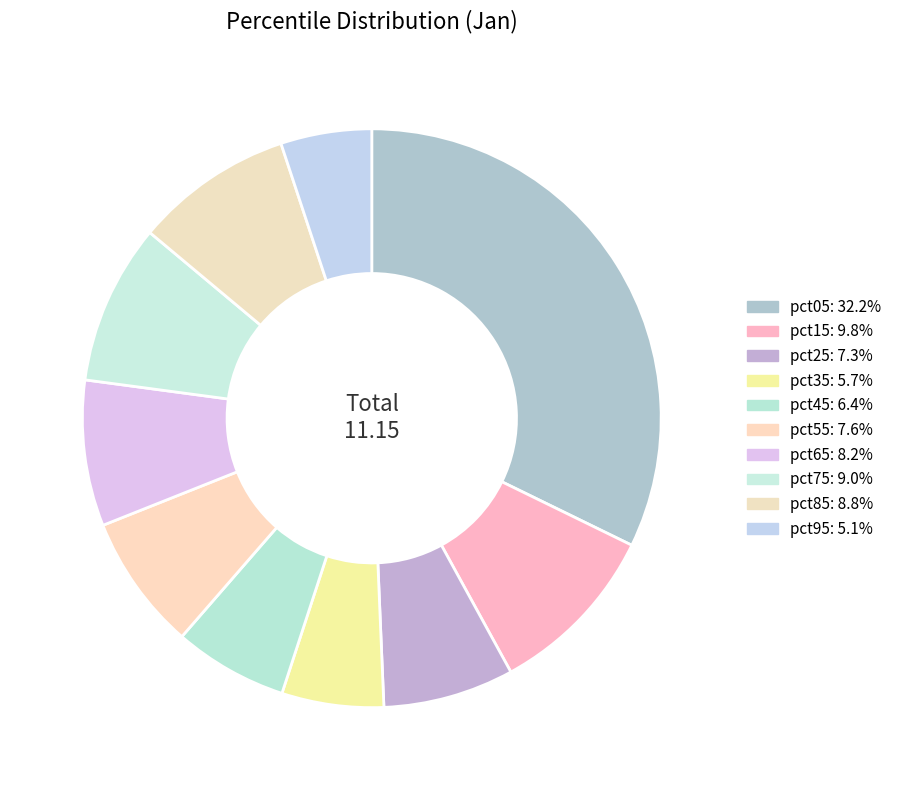

To the nearest percent, what portion does pct35 represent?

6%